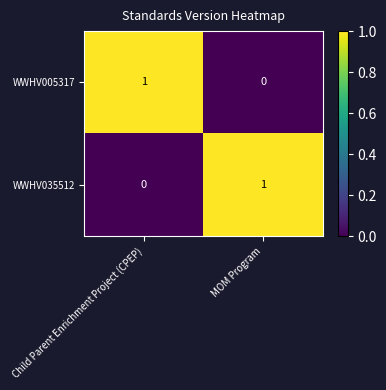

What is the spread (max minus min) of values at Child Parent Enrichment Project (CPEP)?

1